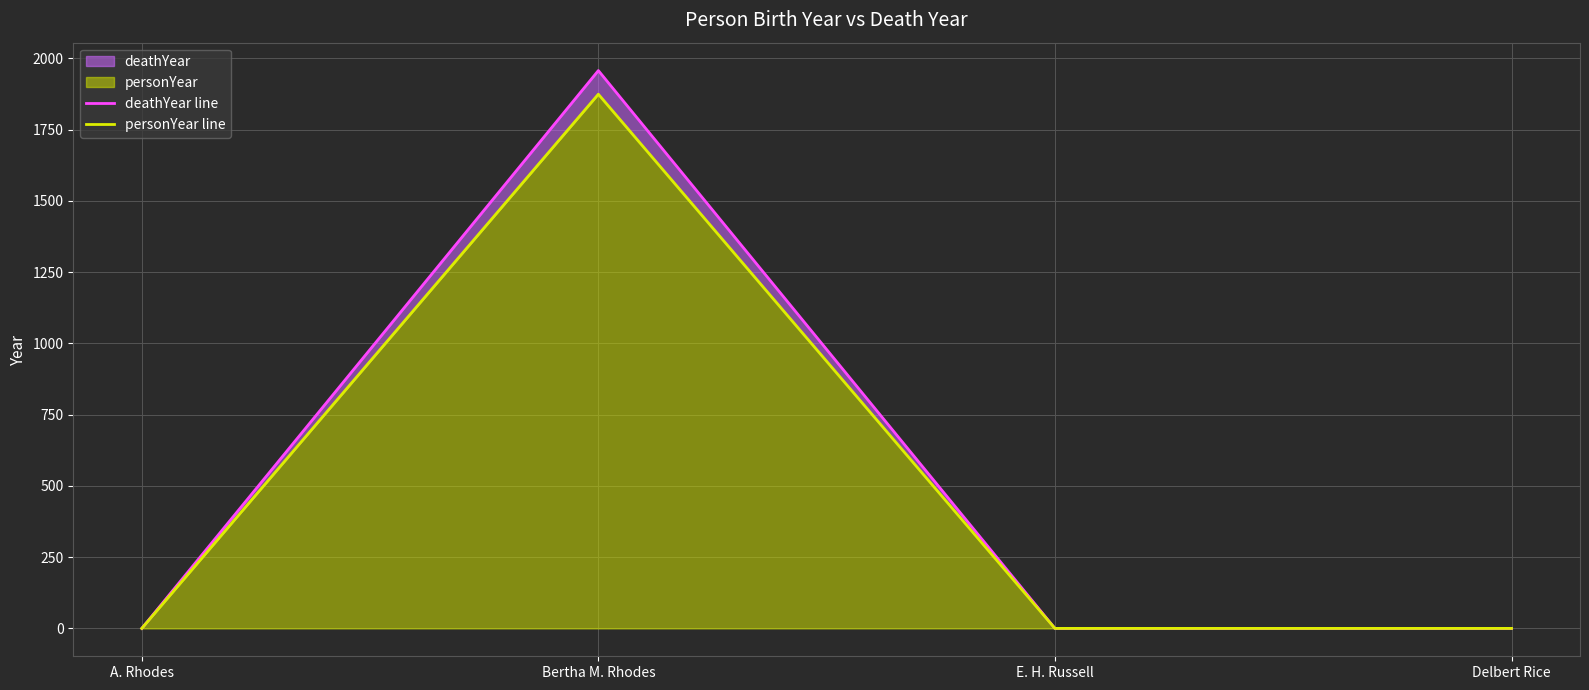

At which category is the sum across all series the highest?

Bertha M. Rhodes